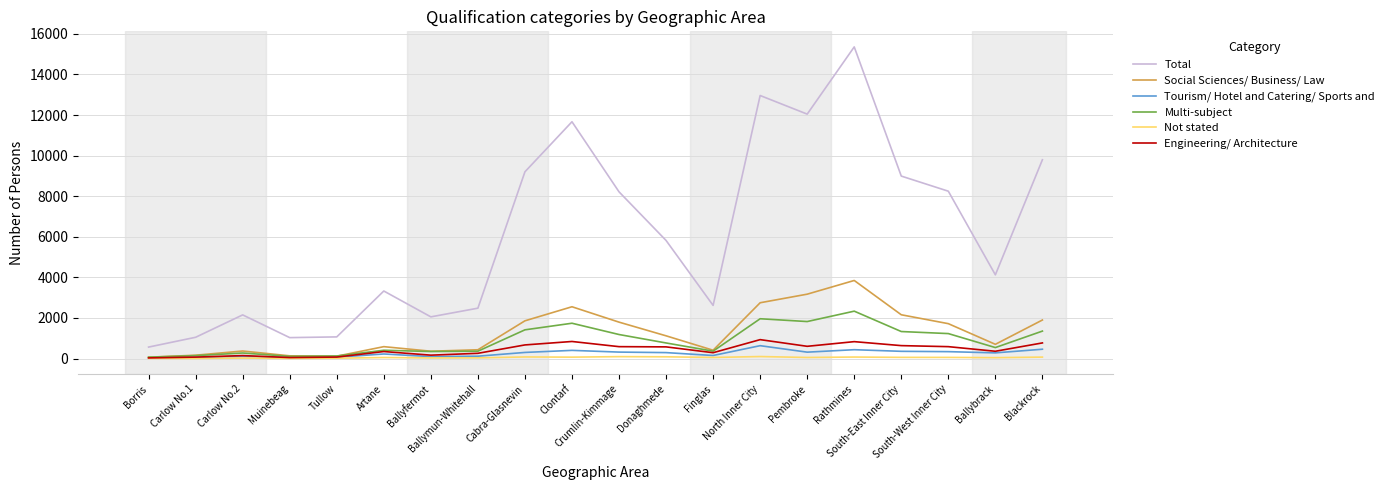

True or false: Not stated and Total cross at least once.

False